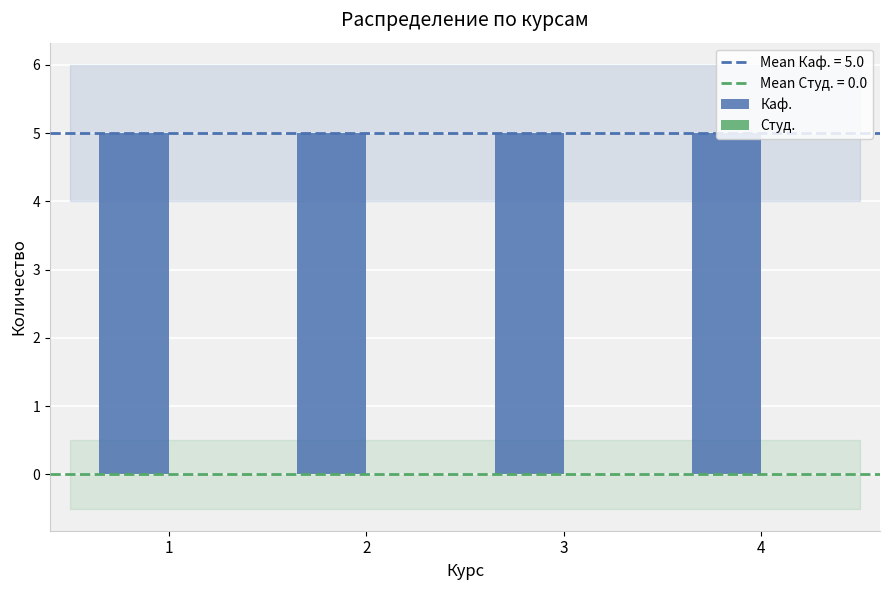

How many series are shown in this chart?

2